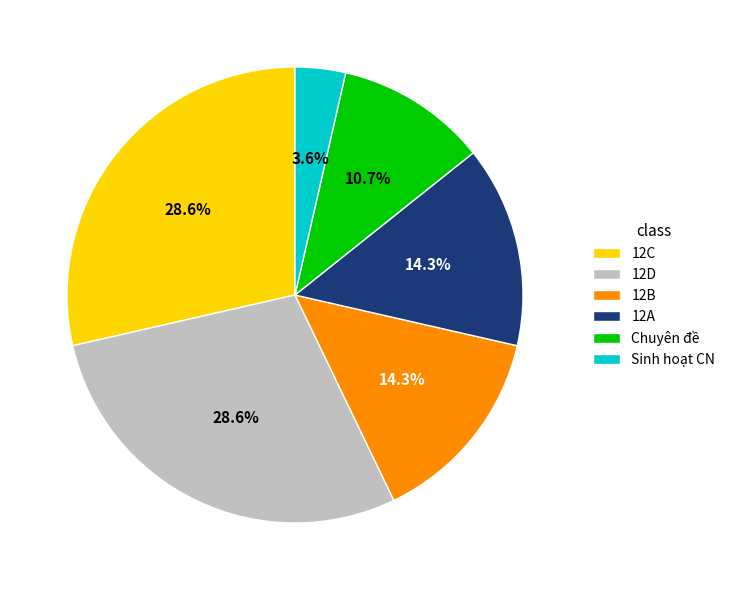

Does 12B represent more than half of the total?

No